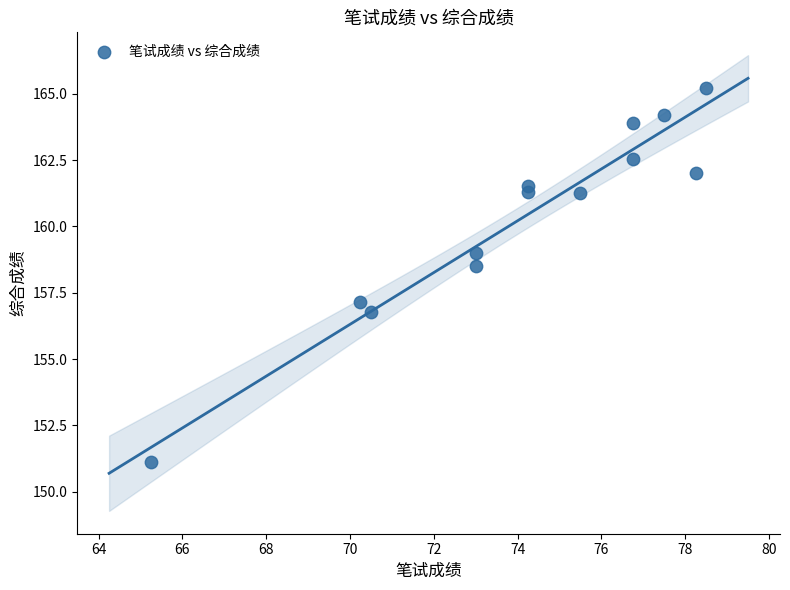

What is the range of X values (max minus min)?

13.2